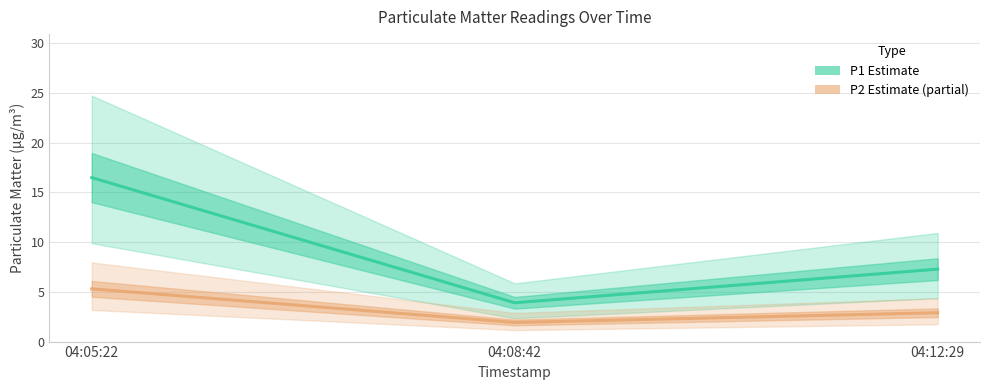

Which series has the largest total across all categories?

P1 Estimate